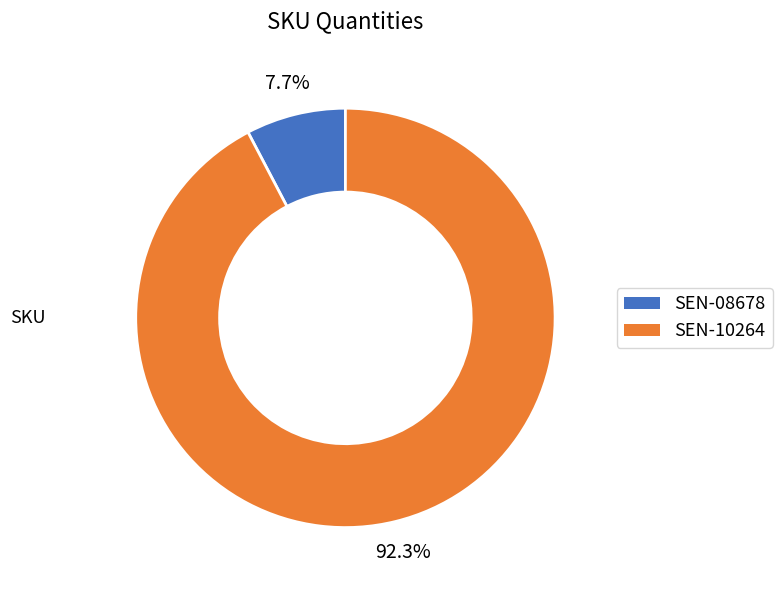

What percentage is the SEN-08678 slice, to the nearest percent?

8%